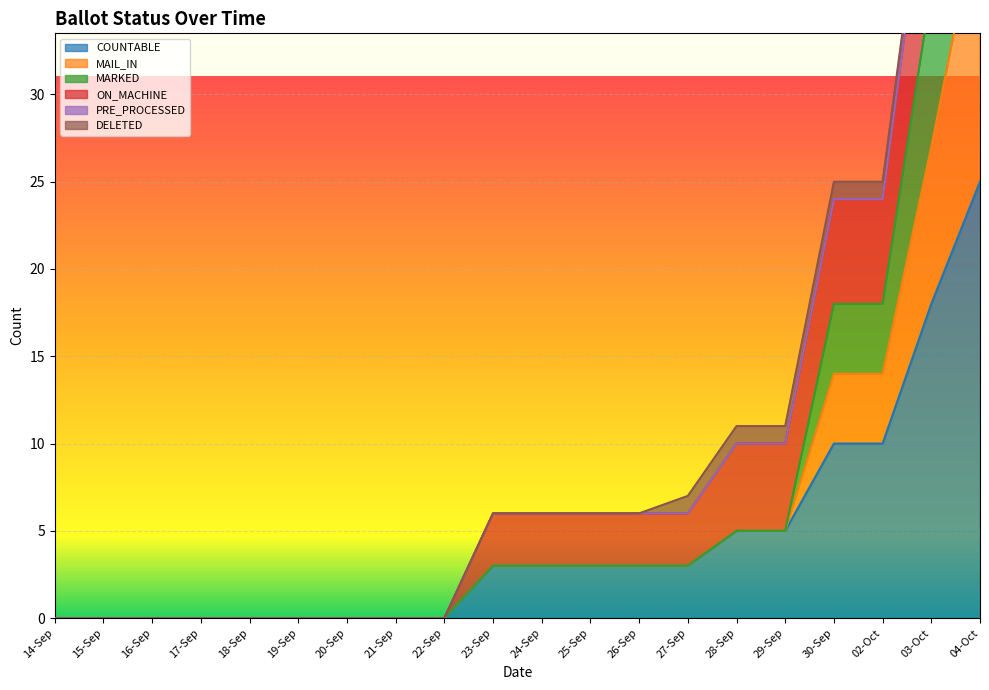

Which series has the largest total across all categories?

MAIL_IN